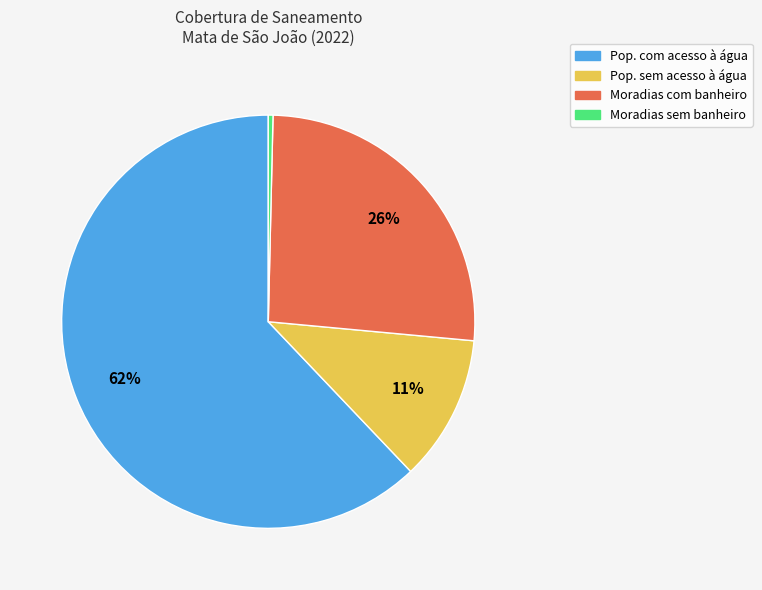

How many slices are in this pie chart?

4